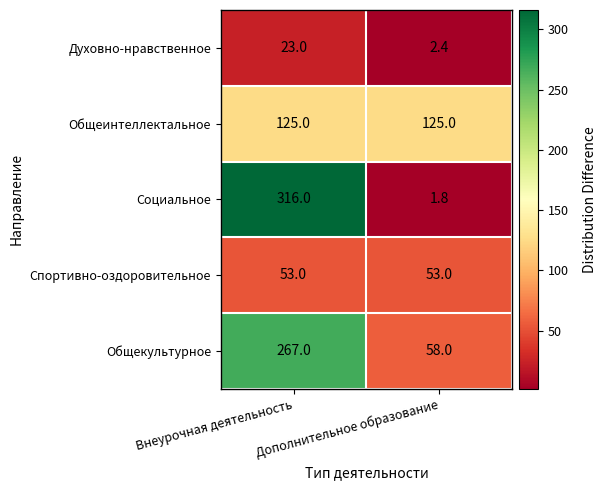

Where is Социальное nearest to the value 158?

Дополнительное образование